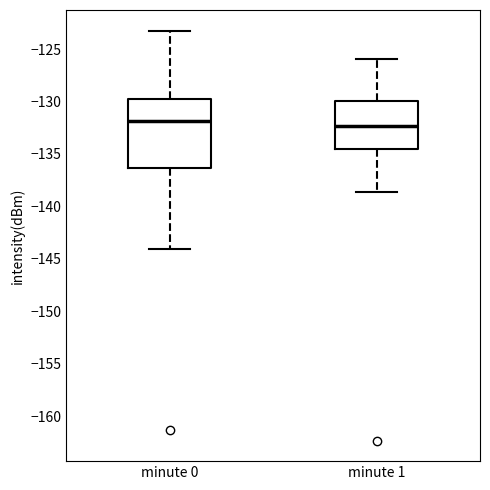

Where does the upper whisker of the box for minute 1 end on the y-axis? The values are not printed on the chart, so give them approximately, as read against the axis.

-126.0